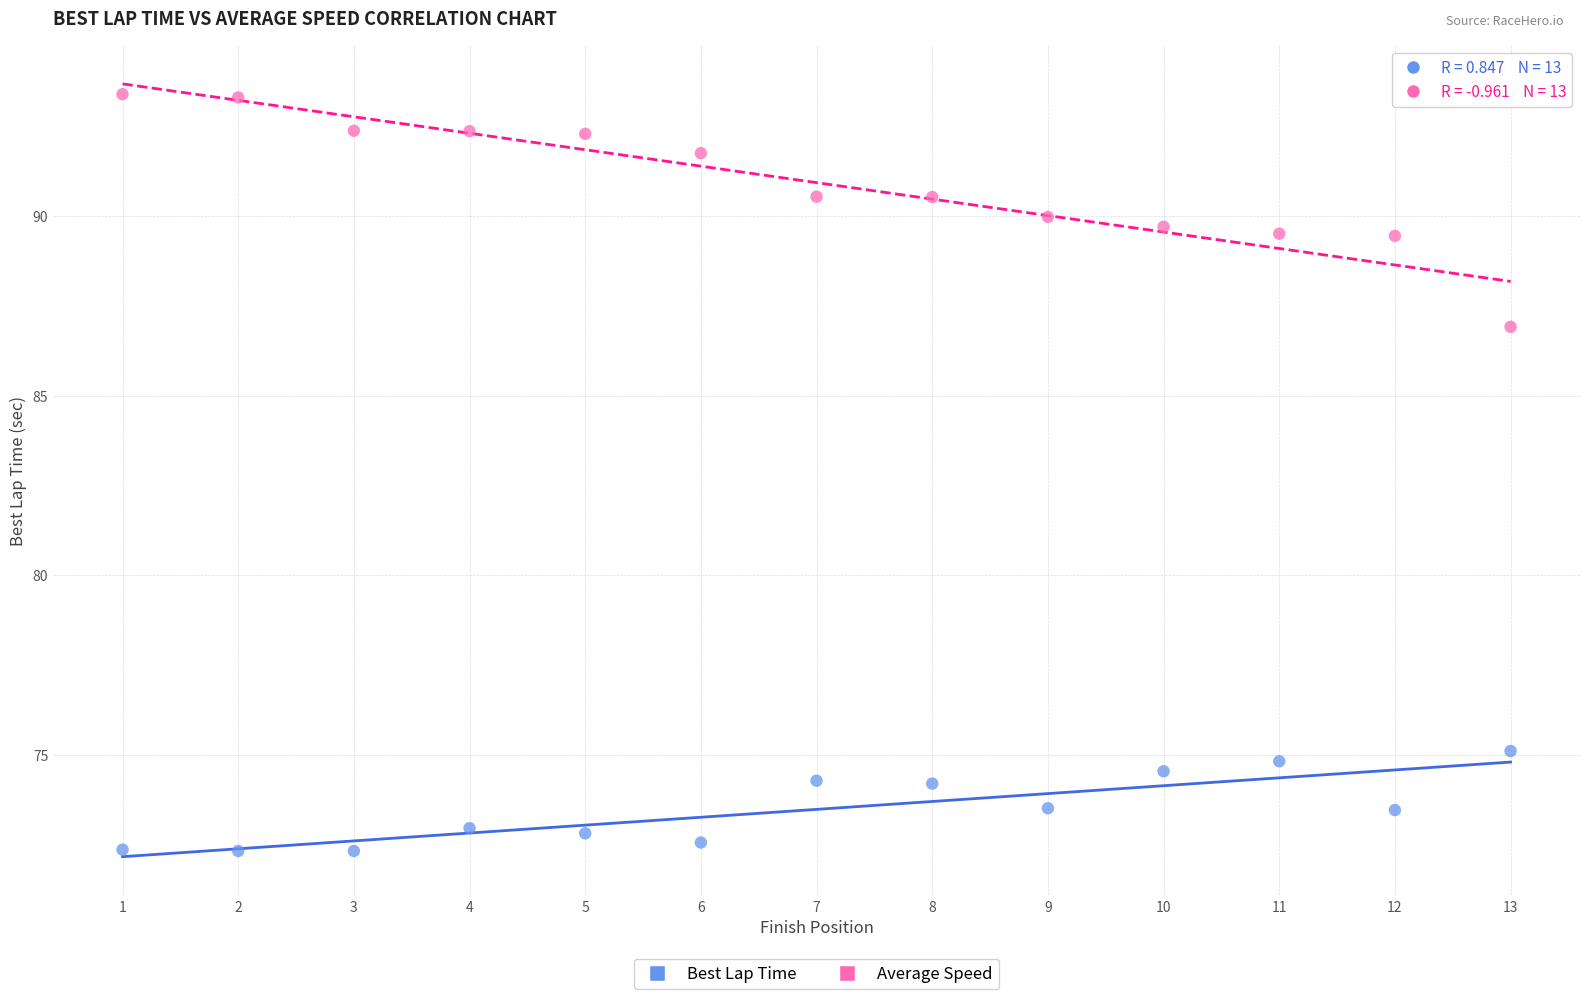

Across all series, what Y value is closest to 82?

86.9